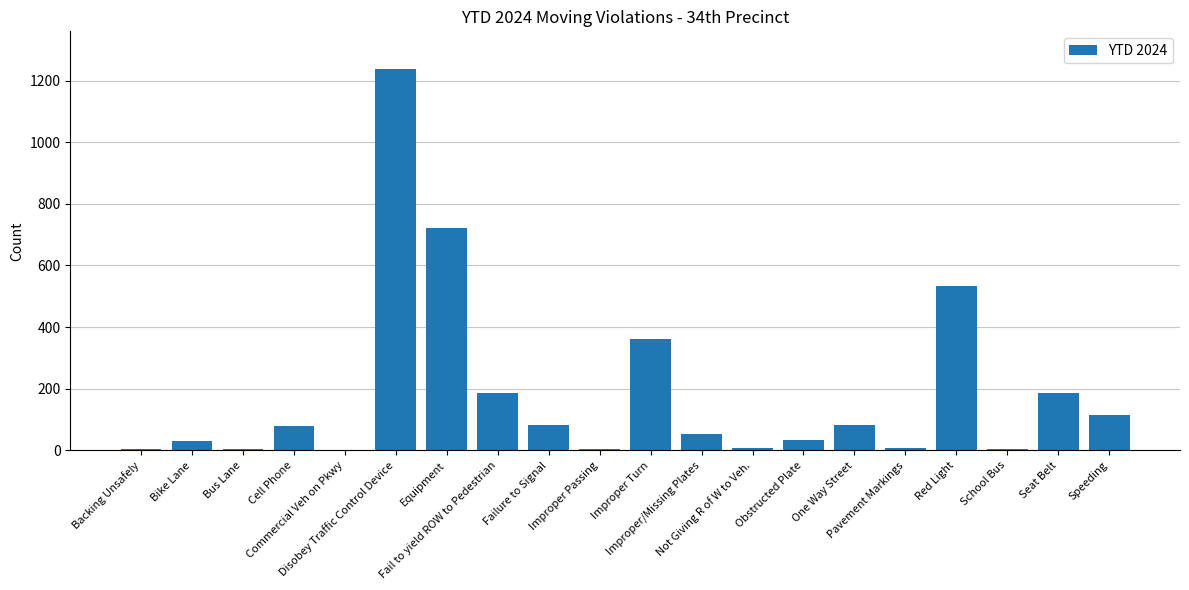

What is the sum of all values?

3724